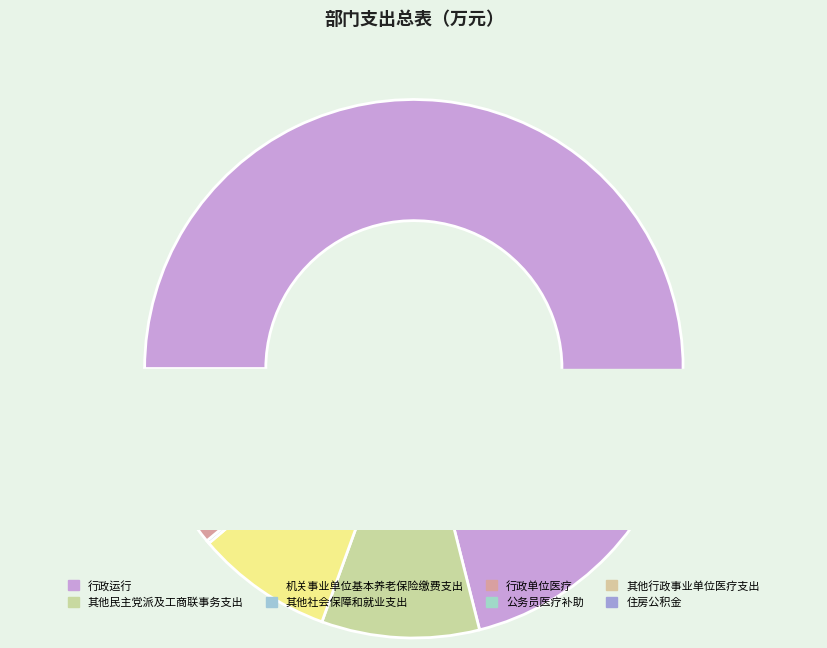

Between 住房公积金 and 机关事业单位基本养老保险缴费支出, which is larger?

机关事业单位基本养老保险缴费支出